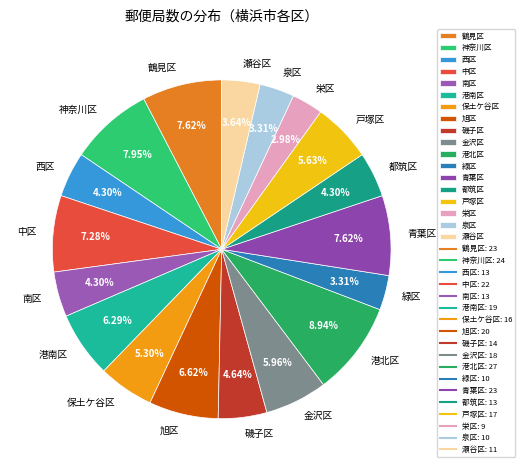

Approximately how many times larger is the value at 戸塚区 compared to 港南区?

0.9